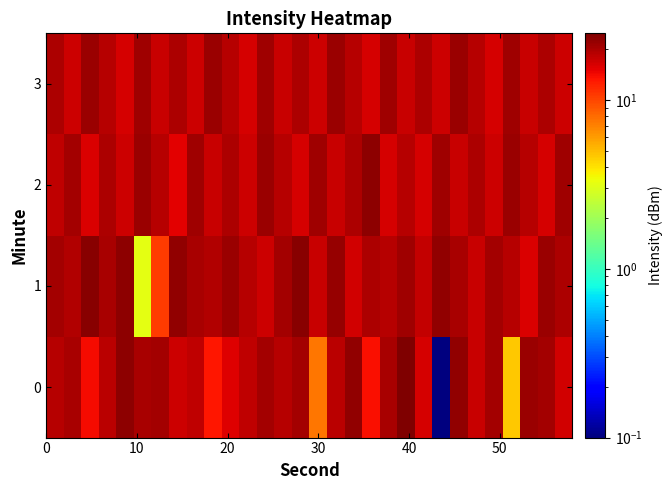

What is the smallest value displayed?

0.1